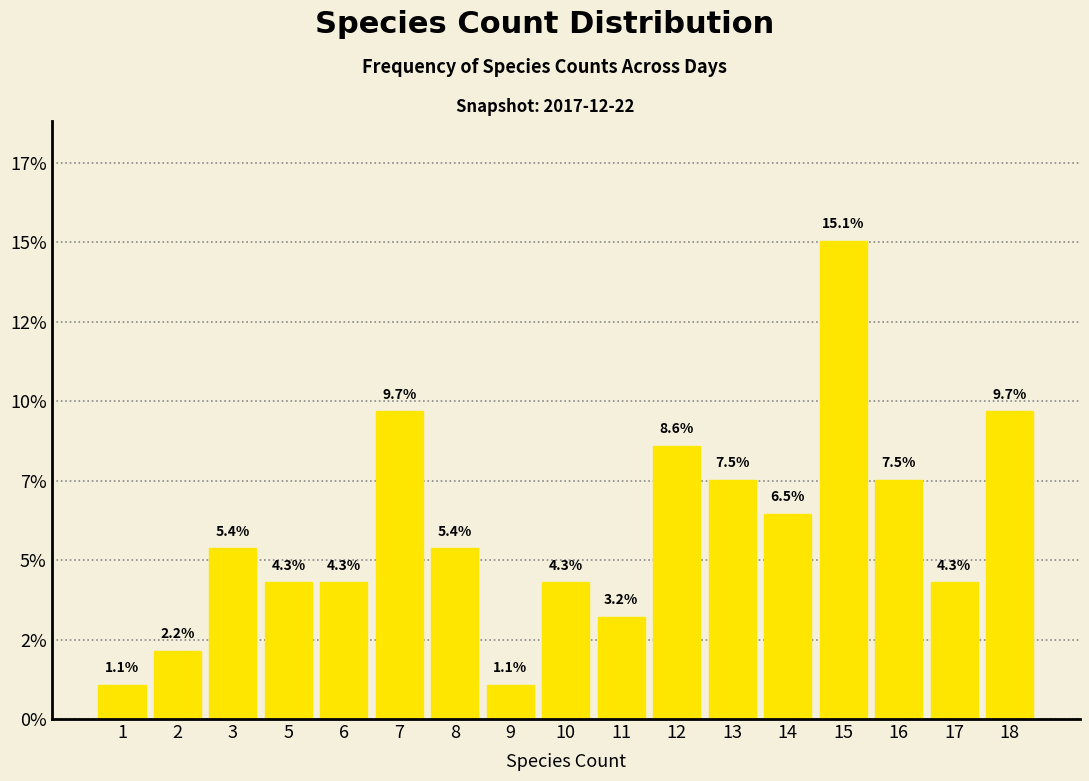

Are the bars horizontal?

No